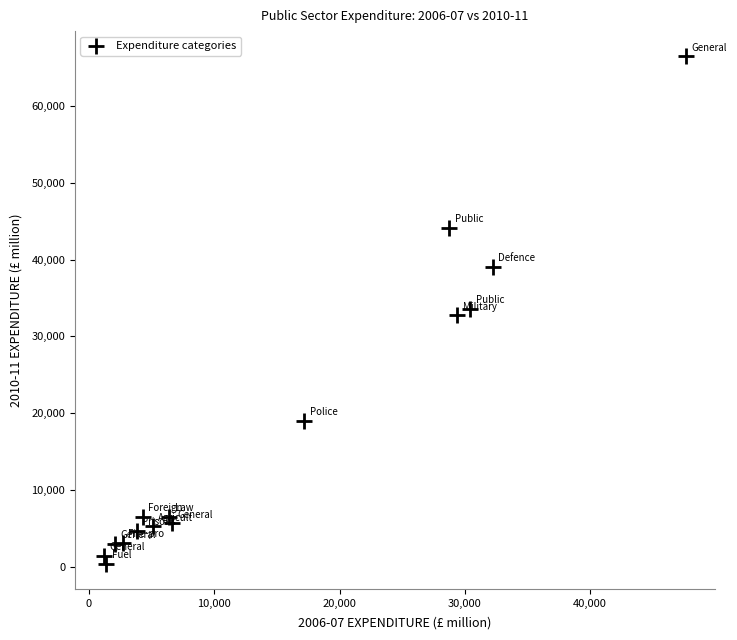

What is the range of Y values (max minus min)?

66059